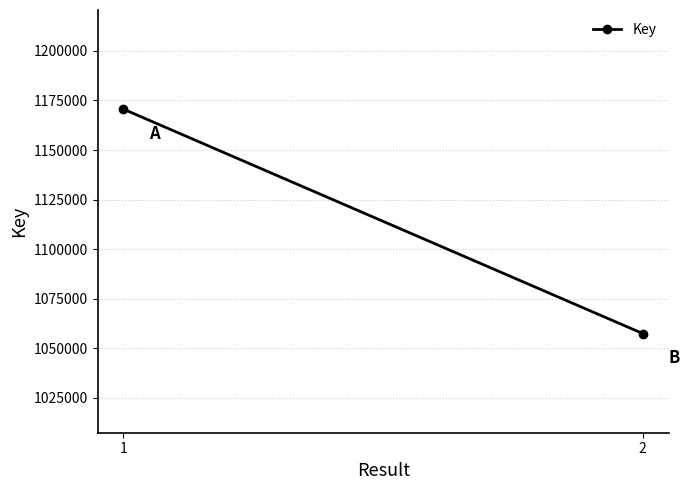

What is the change in value from 1 to 2?

-113125